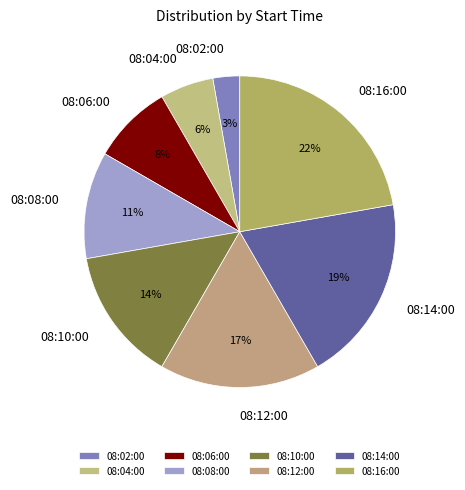

What is the largest slice in the pie chart?

08:16:00